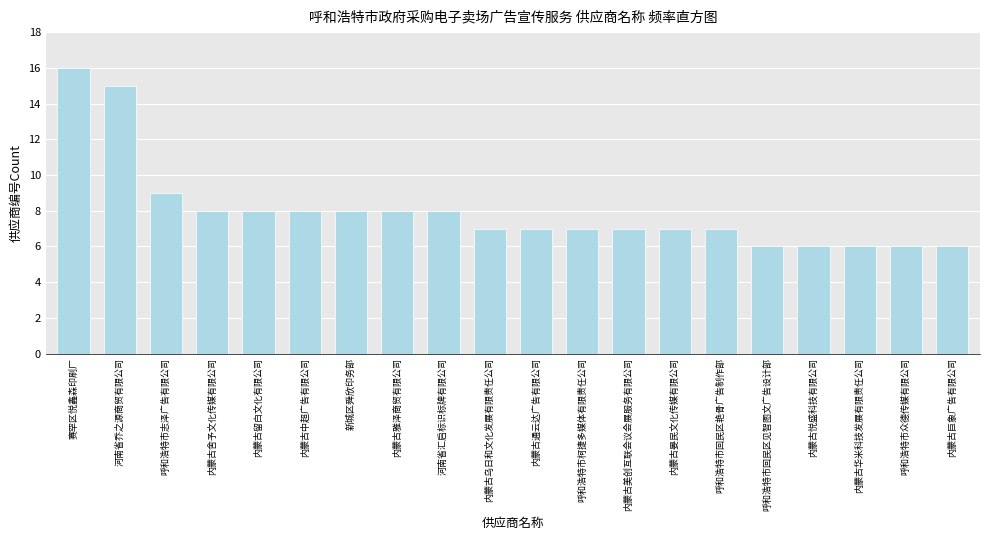

Reading left to right, what are all the values shown in this chart?

16	15	9	8	8	8	8	8	8	7	7	7	7	7	7	6	6	6	6	6